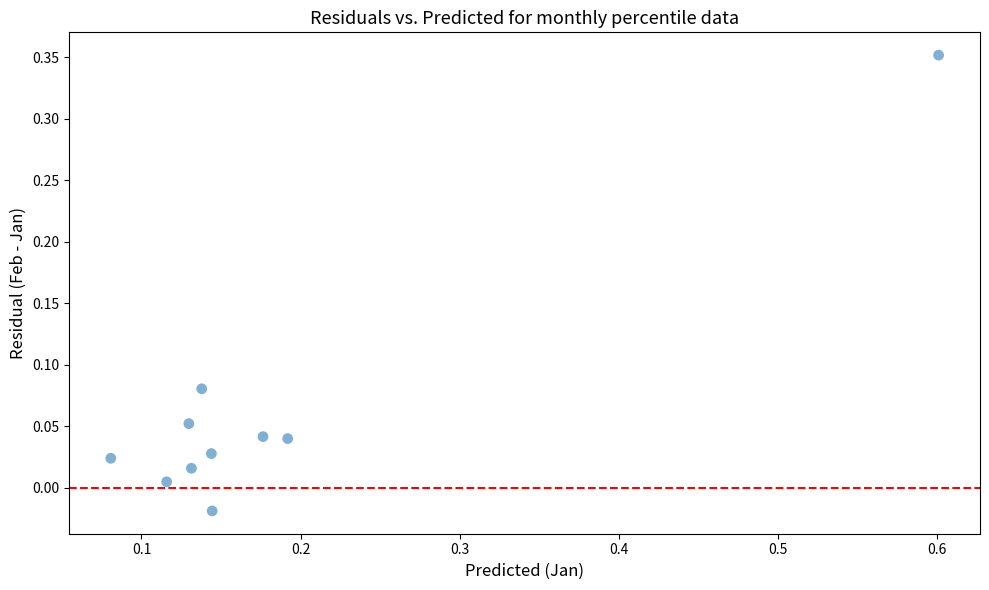

What is the range of X values (max minus min)?

0.5